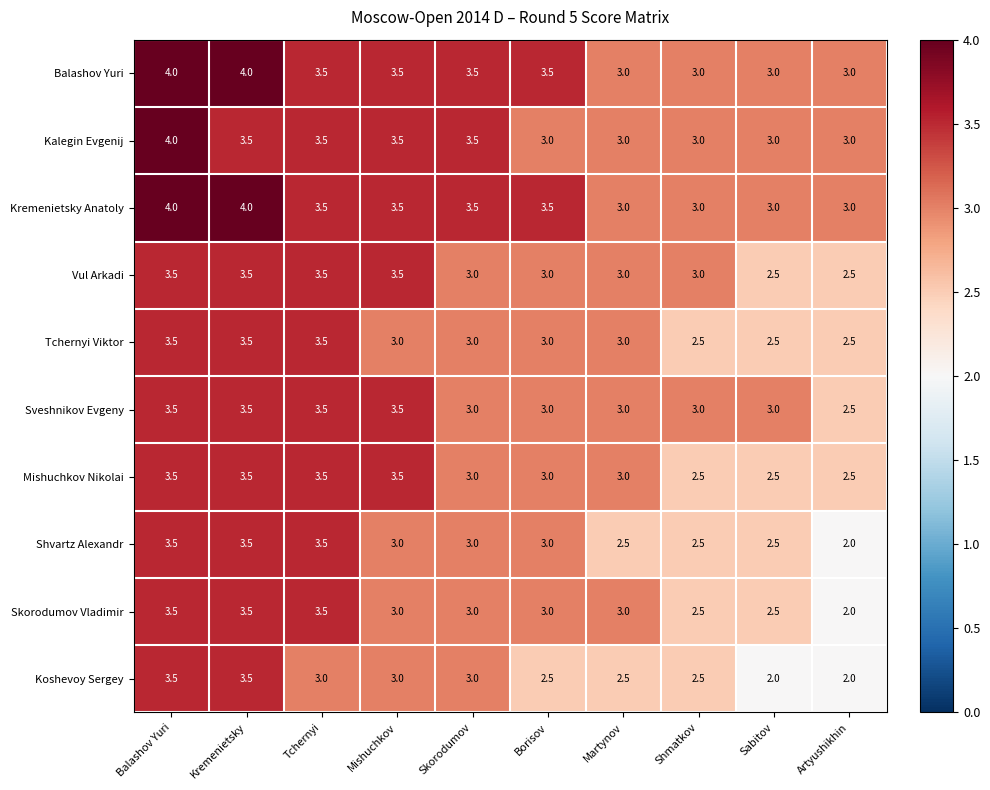

What is the maximum value shown in the chart?

4.0